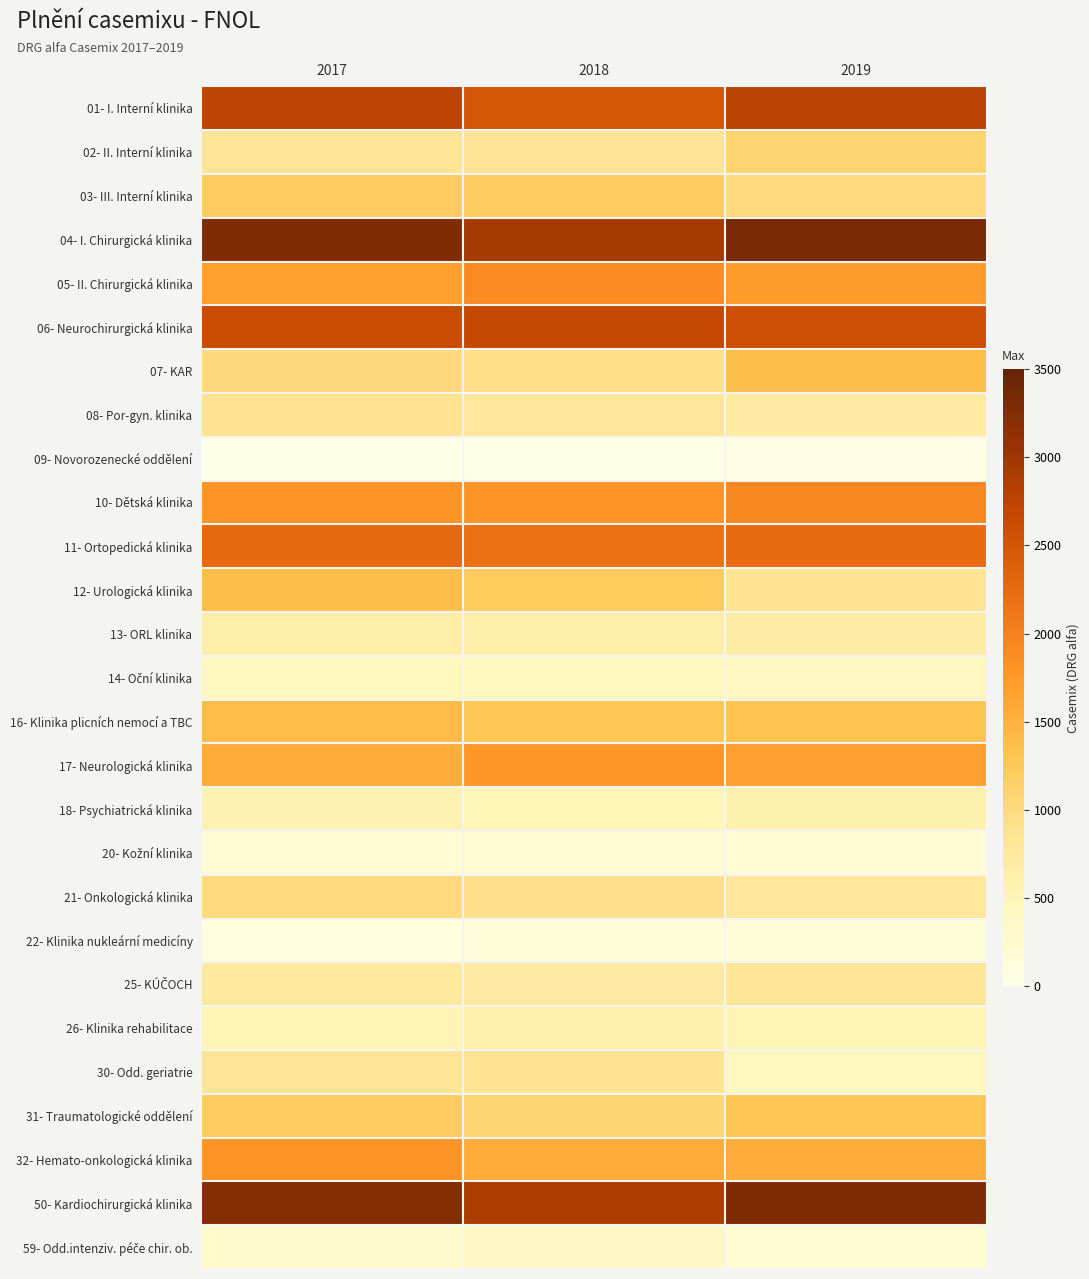

What is the difference between the highest and lowest values at 2017?

3265.7